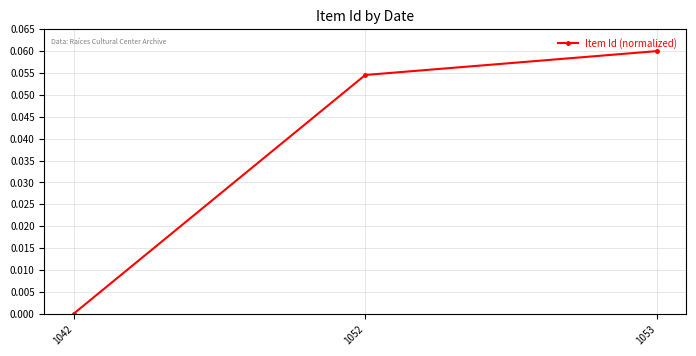

List the labels in order of value, smallest first.

1042, 1052, 1053